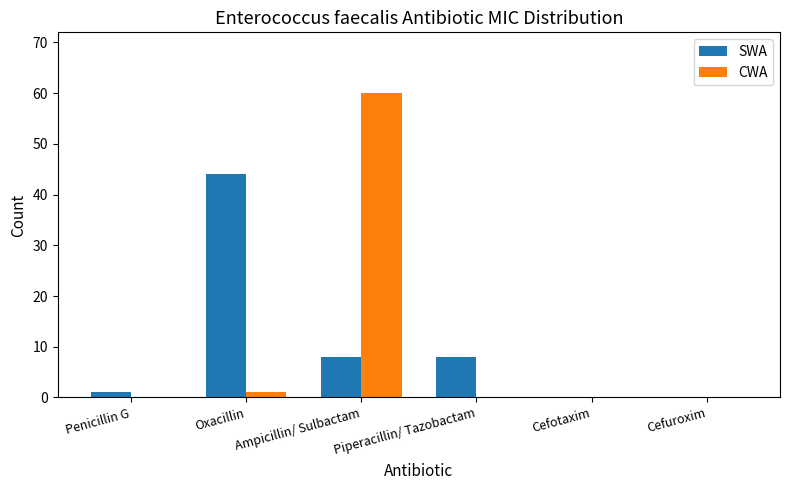

How many categories are shown in the chart?

6